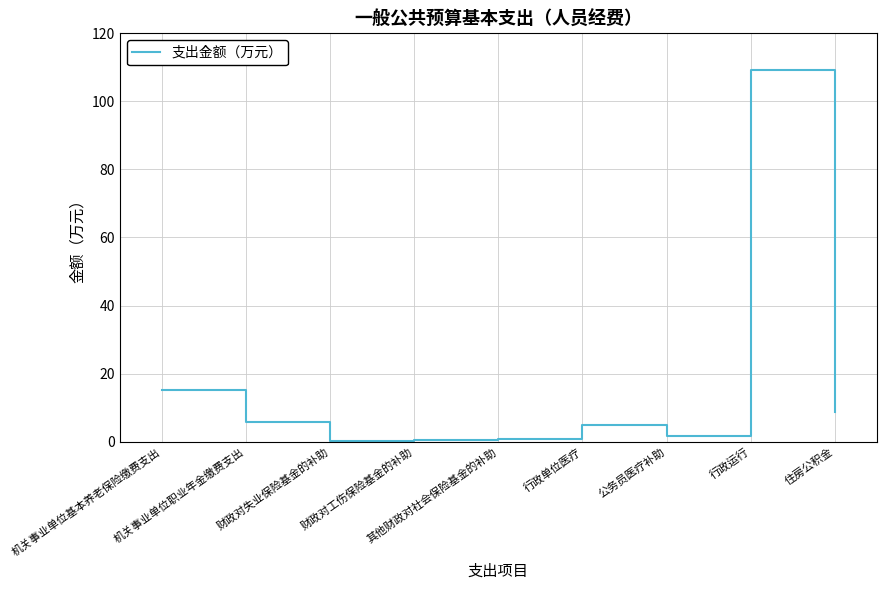

What is the greatest value displayed?

109.2